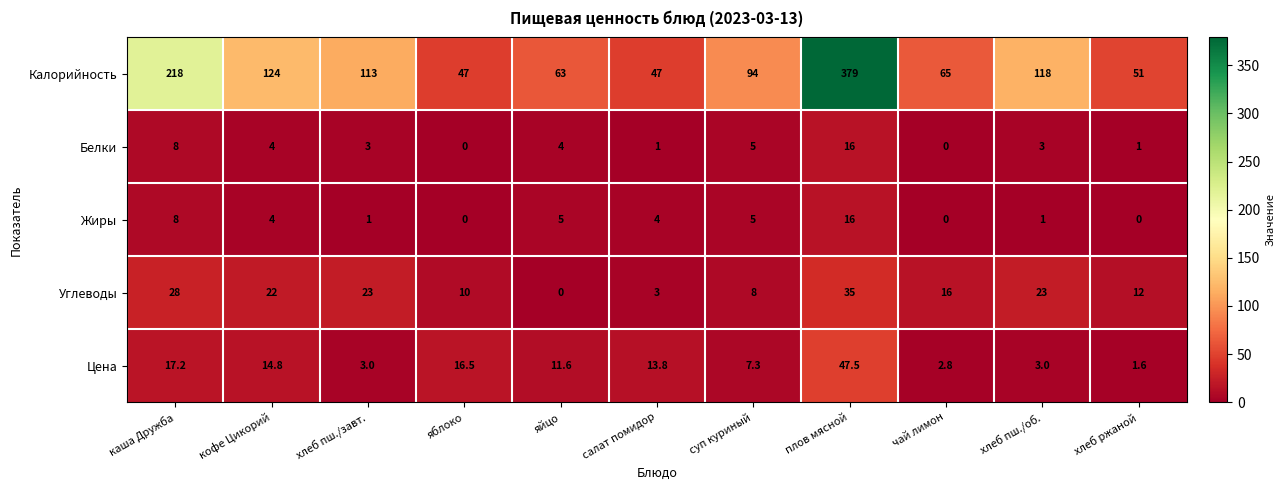

True or false: Углеводы has a value of 4.7 at хлеб ржаной.

False